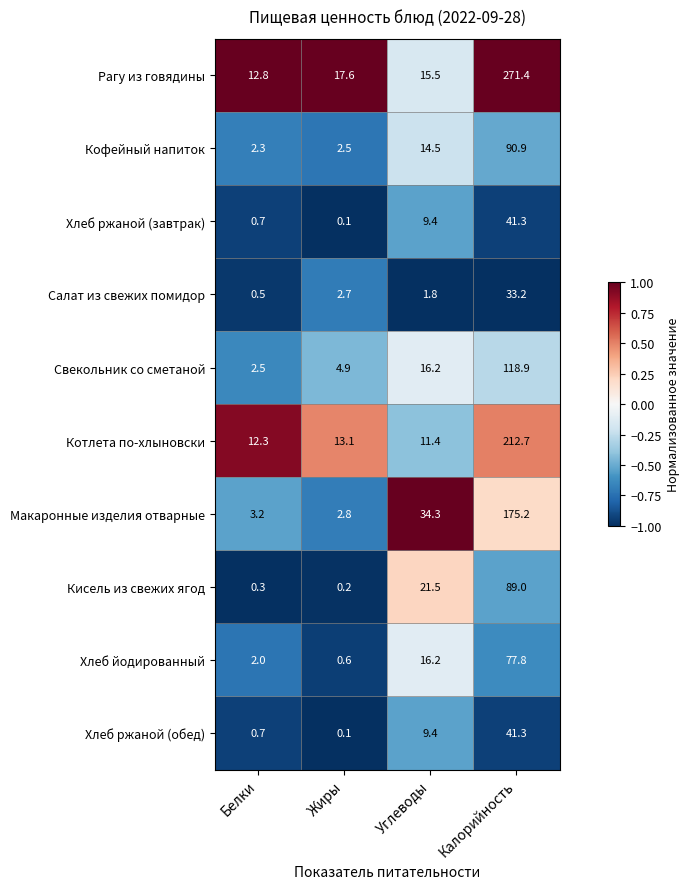

What is the difference between the maximum and minimum values in the Хлеб йодированный series?

77.2